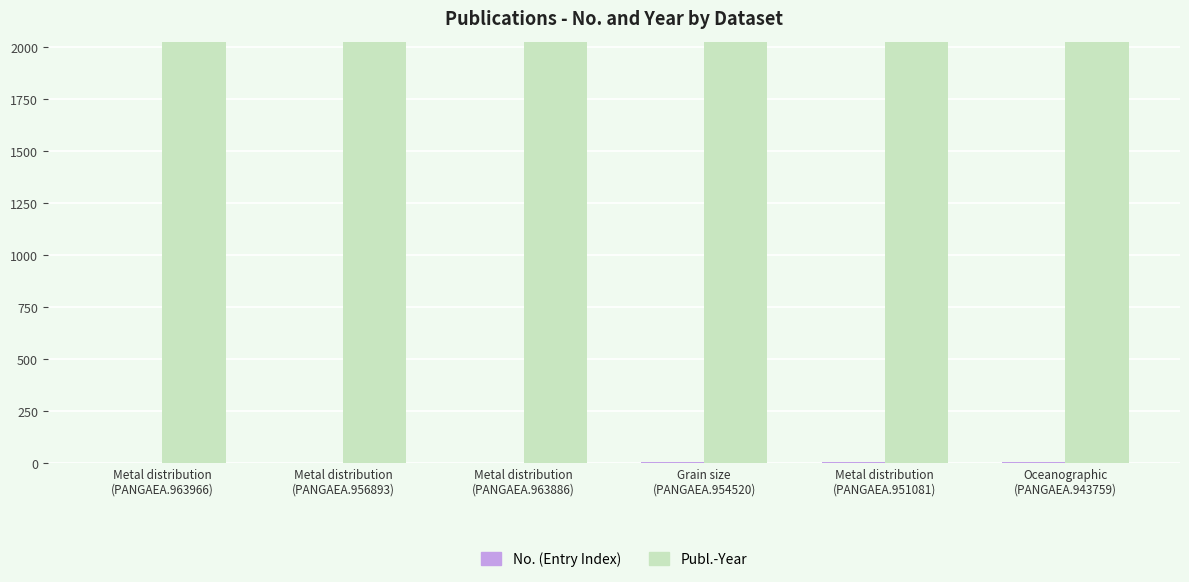

Reading right to left, what are all the values shown in this chart?

No. (Entry Index): 6	5	4	3	2	1
Publ.-Year: 2022	2022	2023	2023	2023	2023